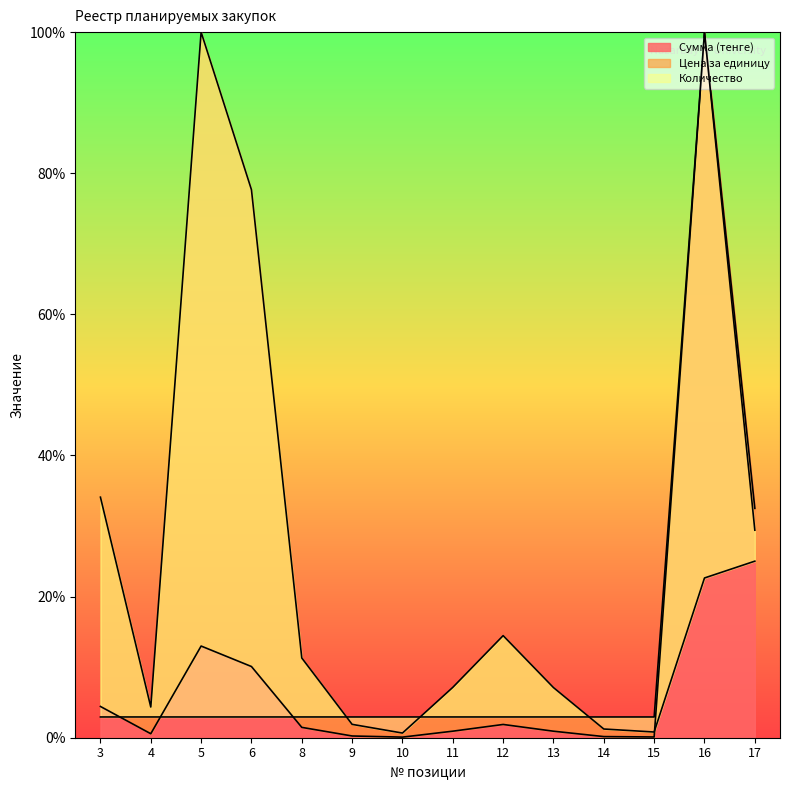

True or false: Количество has a value of 100.0 at 16.

True